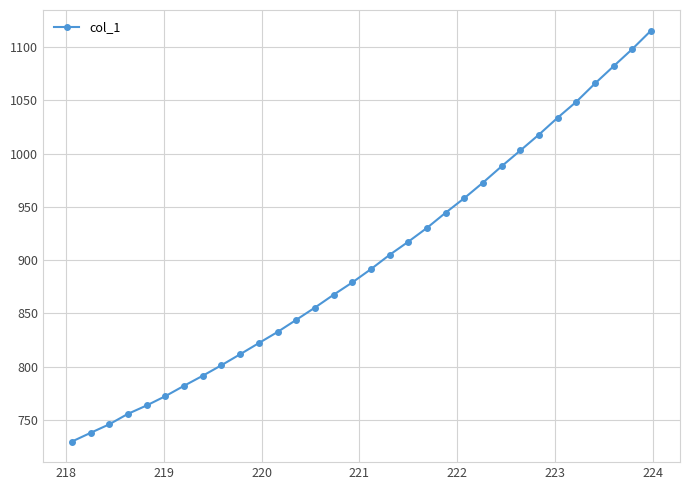

What is the difference between the maximum and second lowest values?

378.1